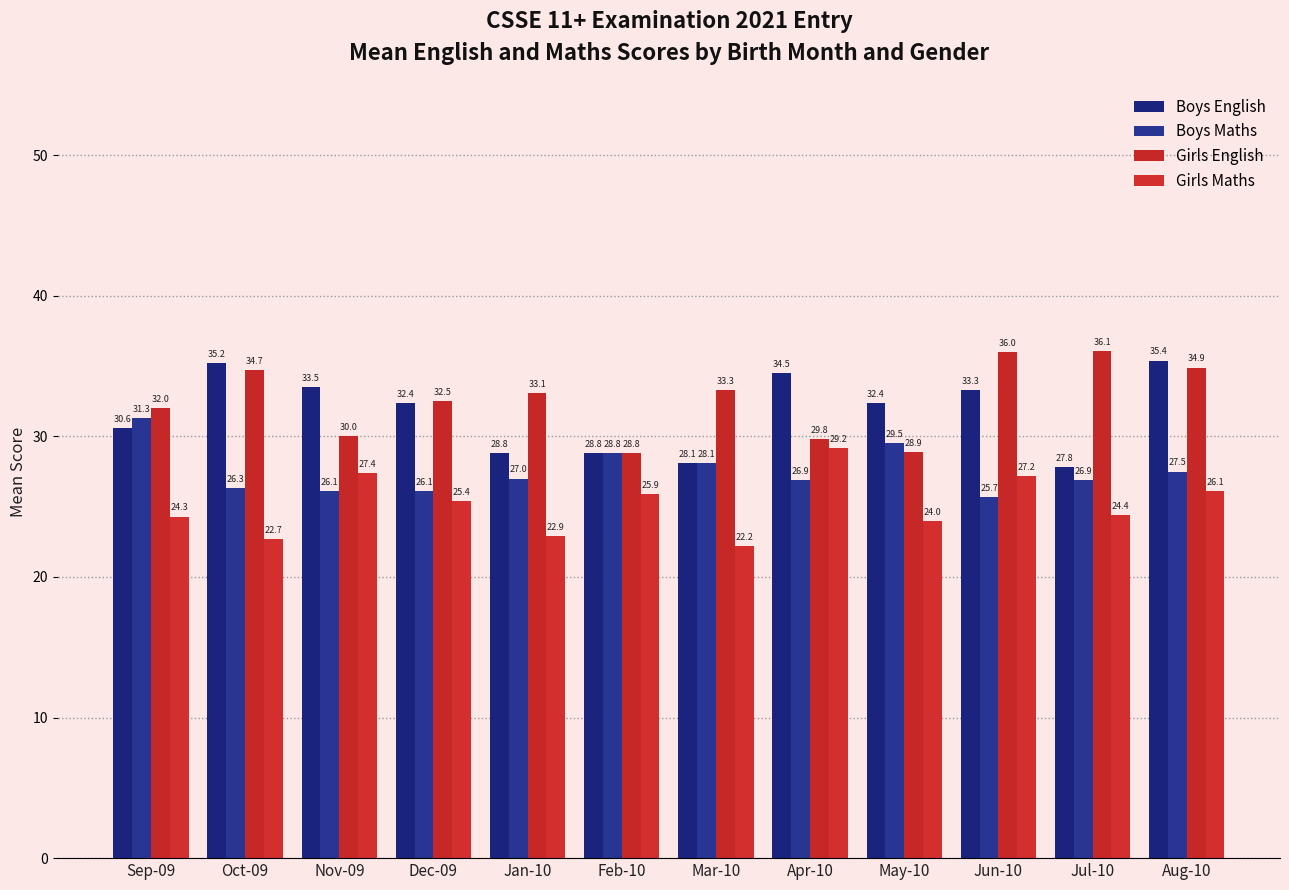

What is the difference between the maximum and second lowest values in the Girls Maths series?

6.5